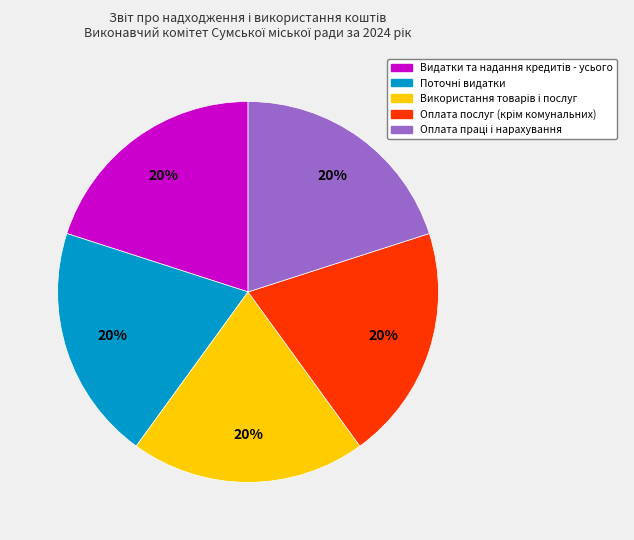

How many slices are in this pie chart?

5